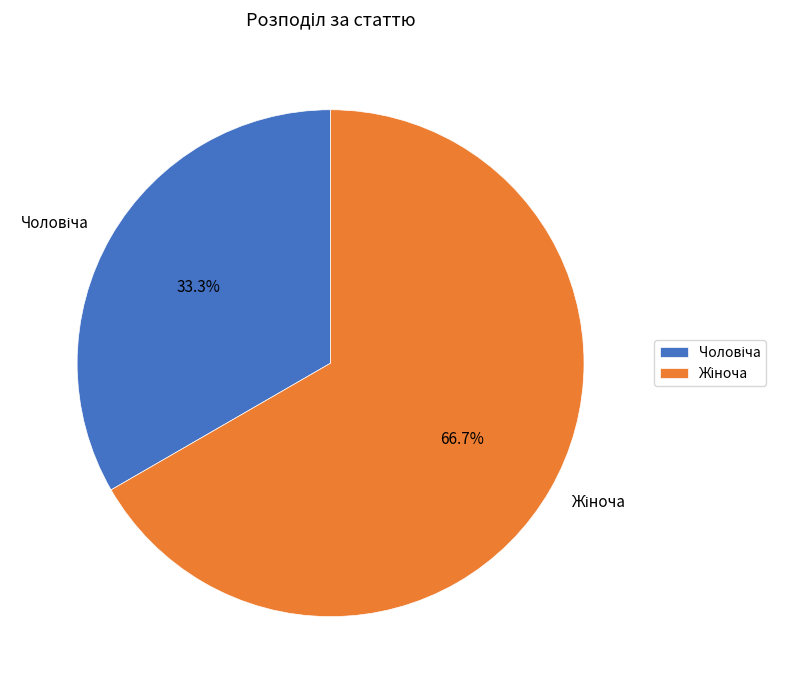

Is there any slice that represents more than half of the pie?

Yes